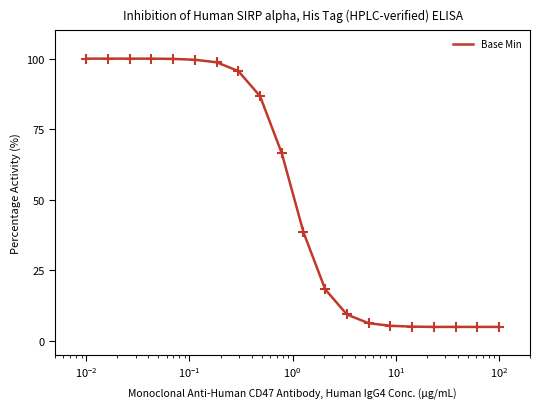

What is the difference between the maximum and minimum values?

95.0